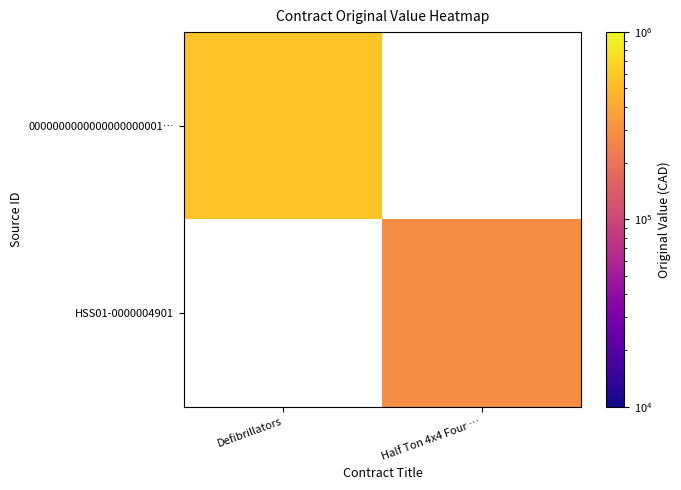

At Half Ton 4x4 Four …, list the series in order from smallest to largest.

0000000000000000000001…, HSS01-0000004901